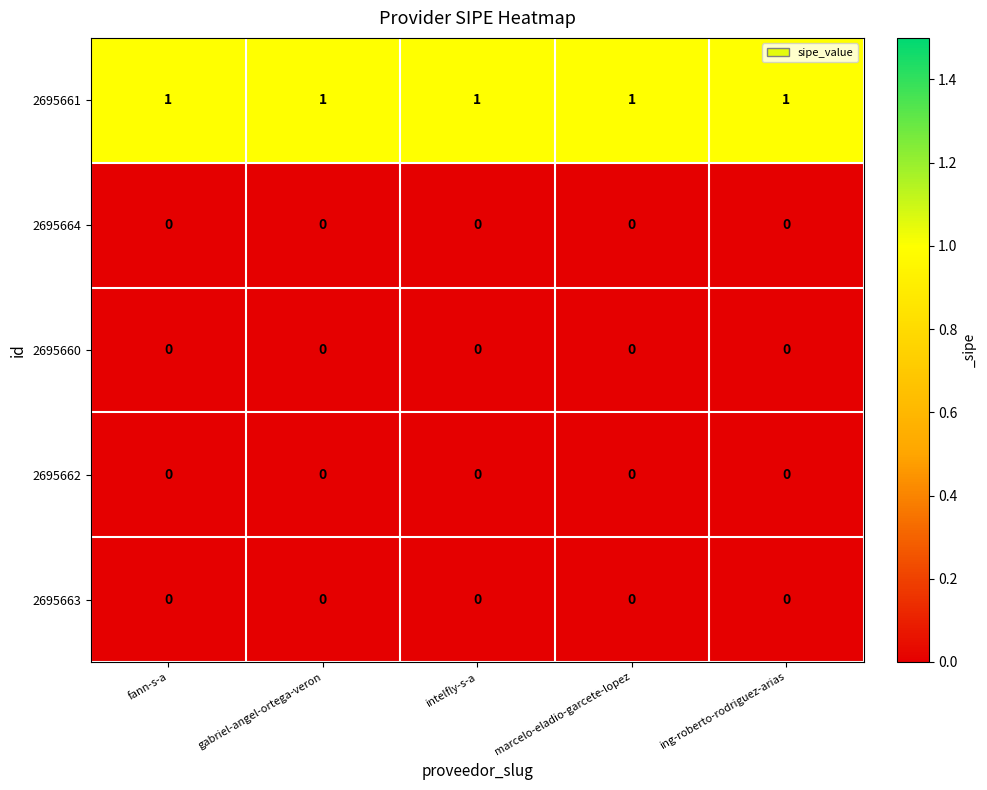

True or false: 2695661 has a value of 1 at marcelo-eladio-garcete-lopez.

True